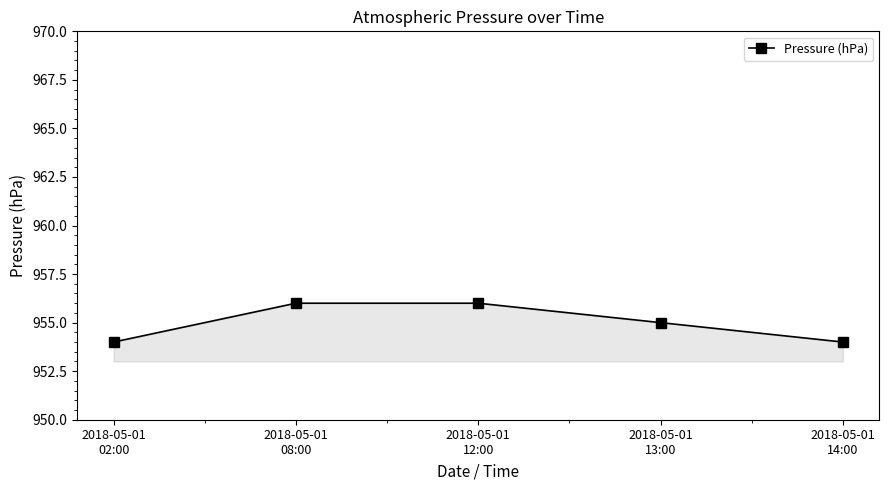

Reading left to right, what are all the values shown in this chart?

954	956	956	955	954